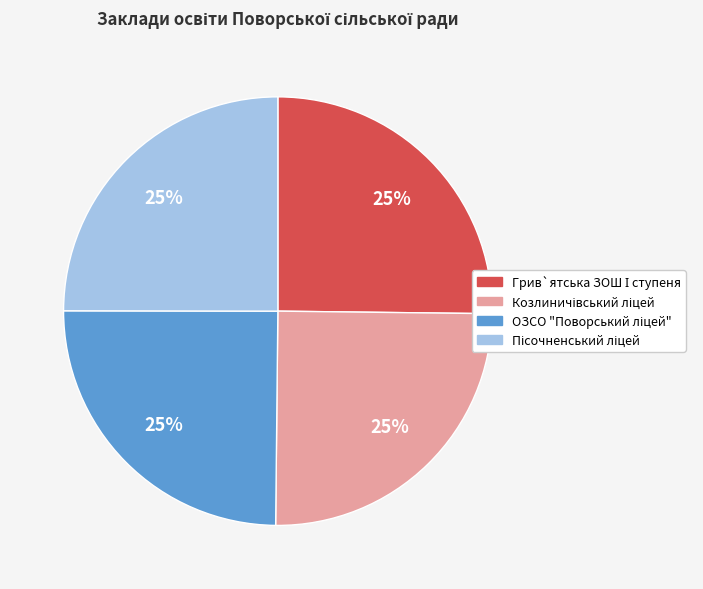

Is there any slice that represents more than half of the pie?

No